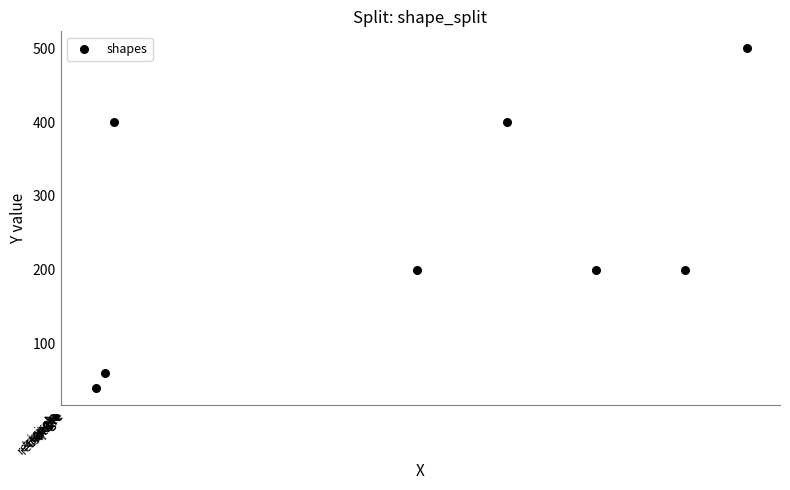

What is the average Y value?

250